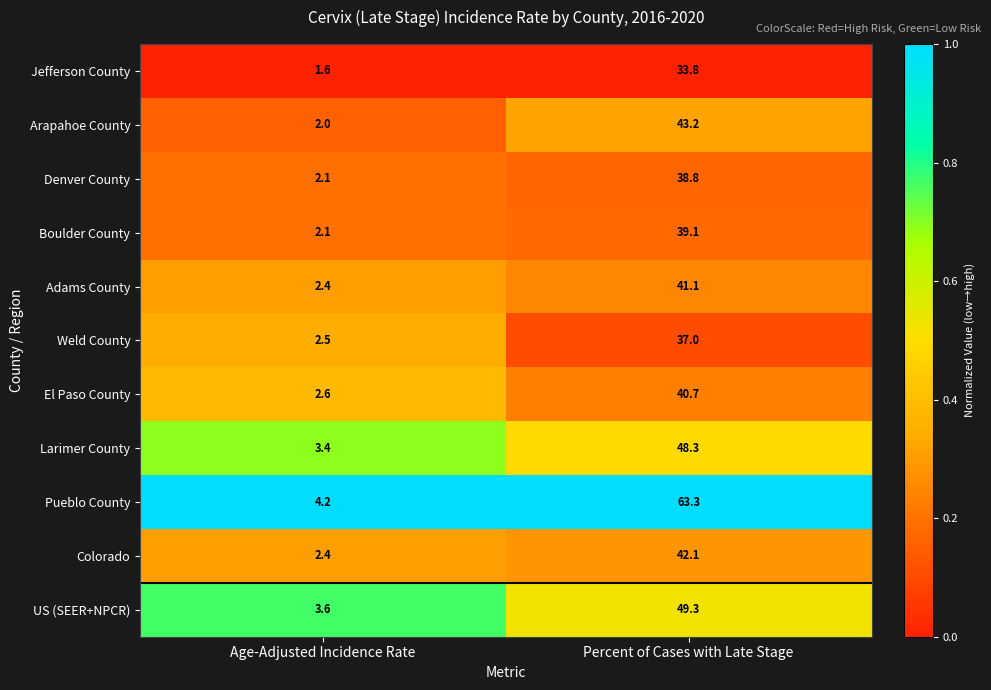

At which category is the sum across all series the highest?

Percent of Cases with Late Stage